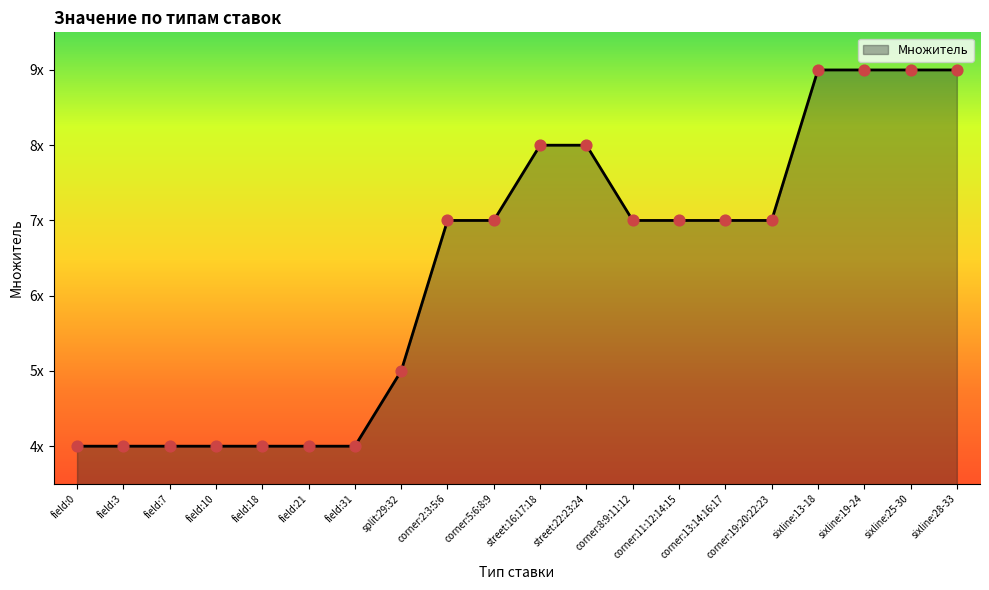

Which has a higher value, corner:11:12:14:15 or split:29:32?

corner:11:12:14:15